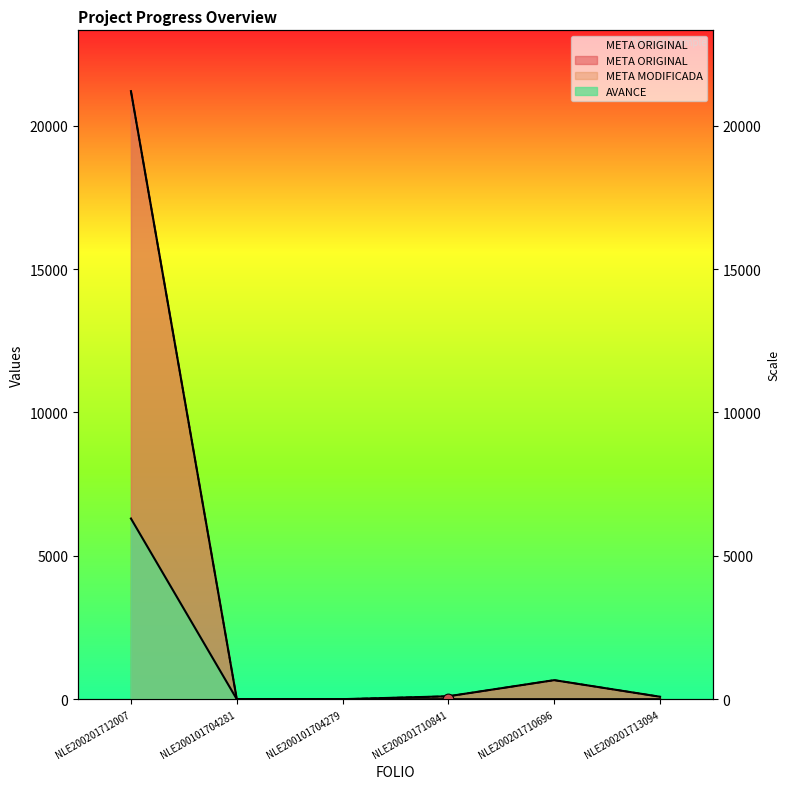

Which series has the largest total across all categories?

META ORIGINAL